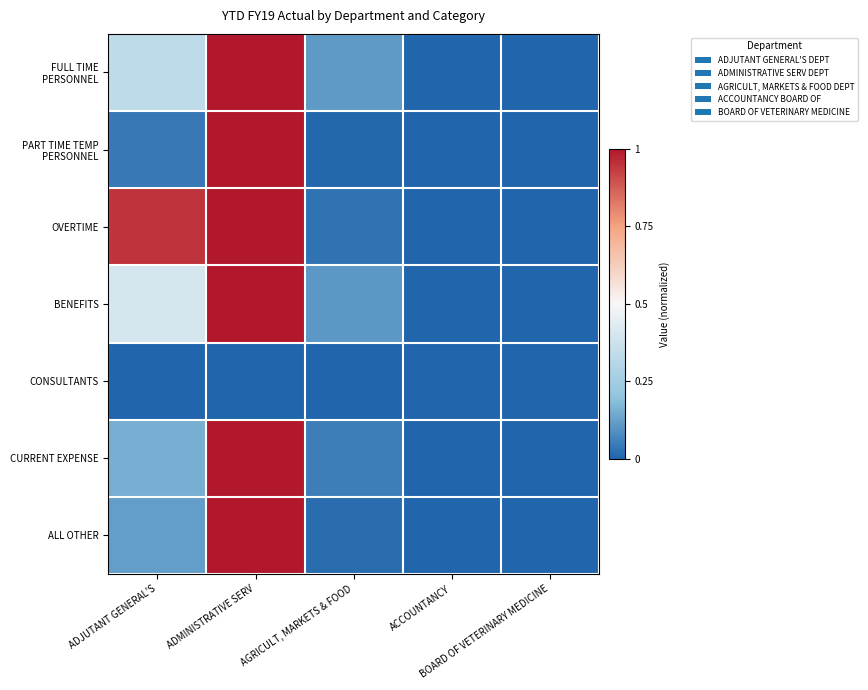

What is the total value across all series at ADMINISTRATIVE SERV?

6.0